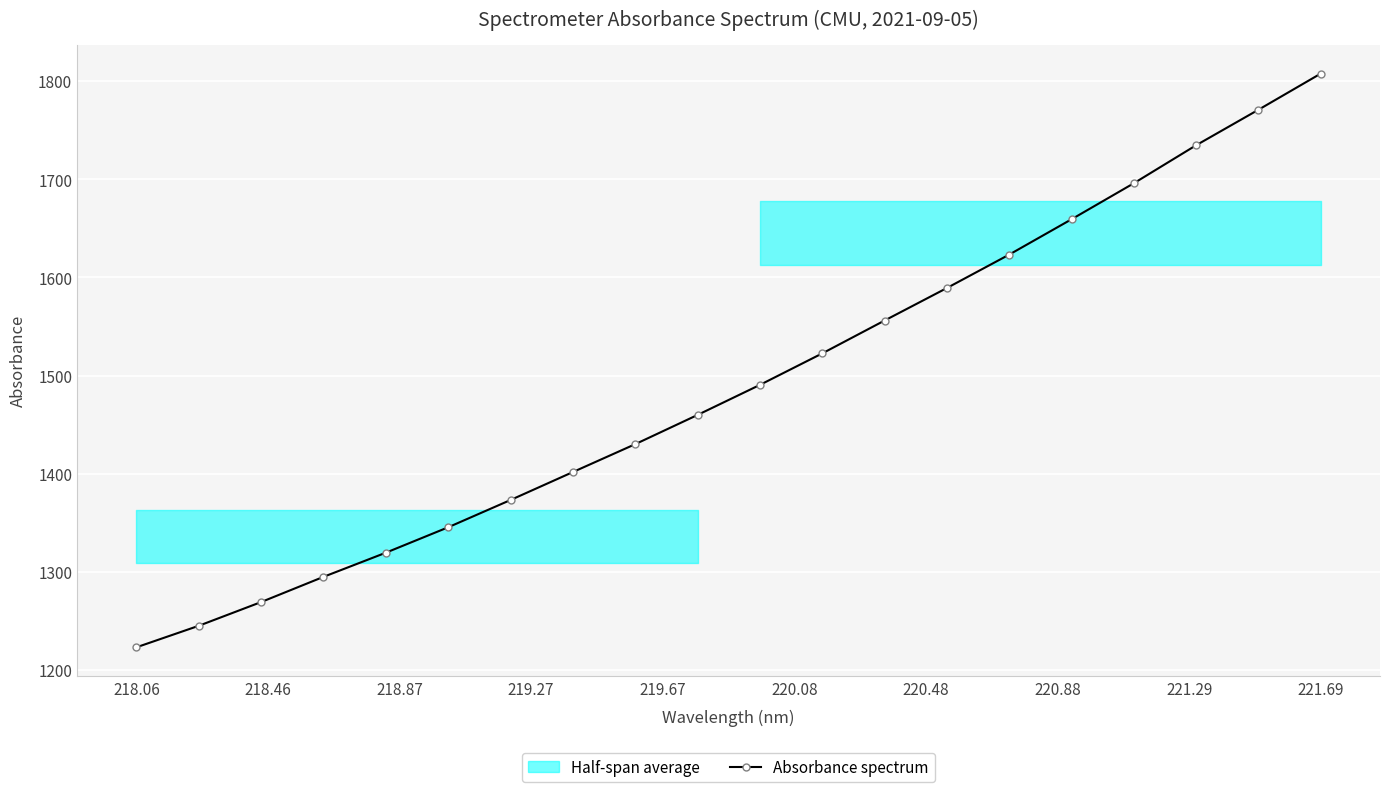

True or false: Absorbance spectrum has more than 2 interior local peaks.

False